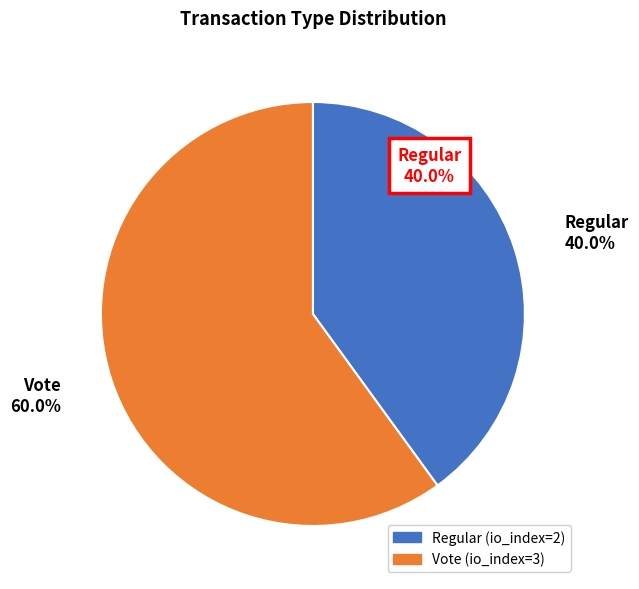

What is the majority slice?

Vote